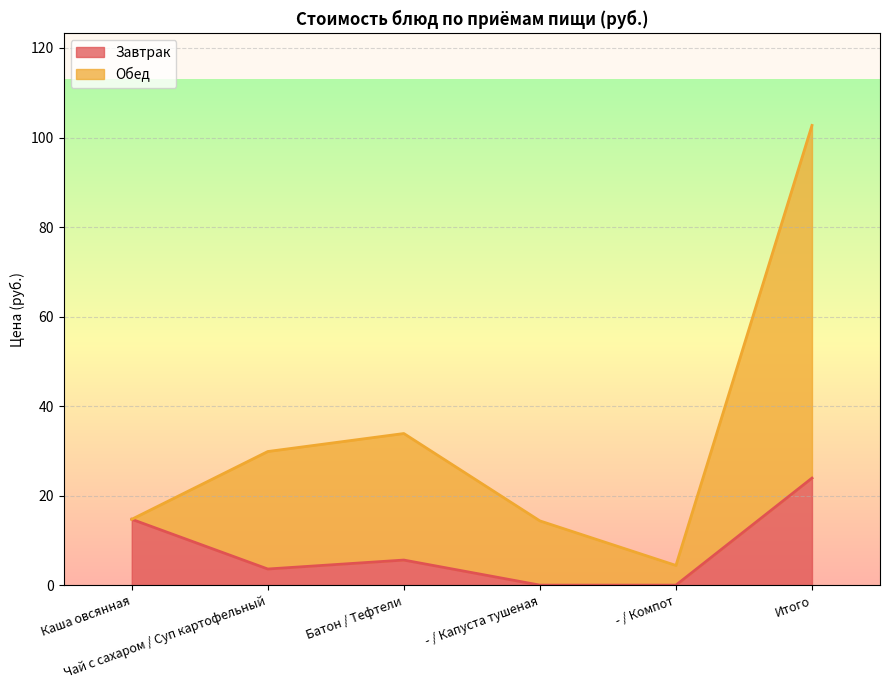

Does the chart display data point markers on the line(s)?

No